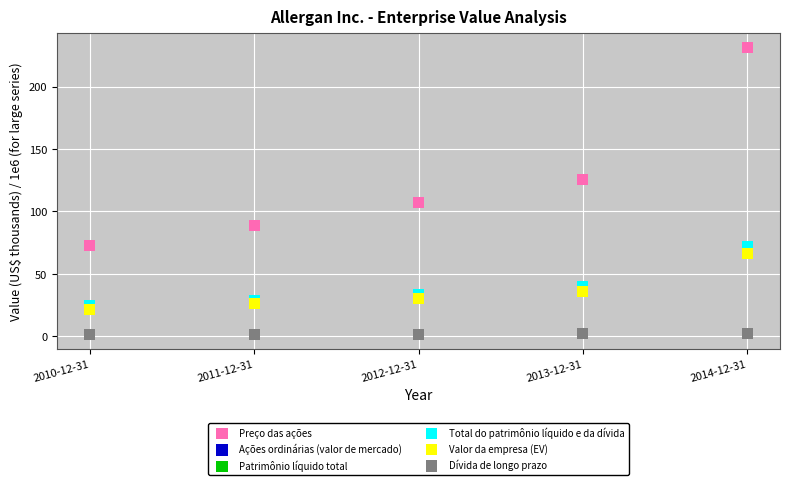

Which series has the widest spread of Y values?

Preço das ações